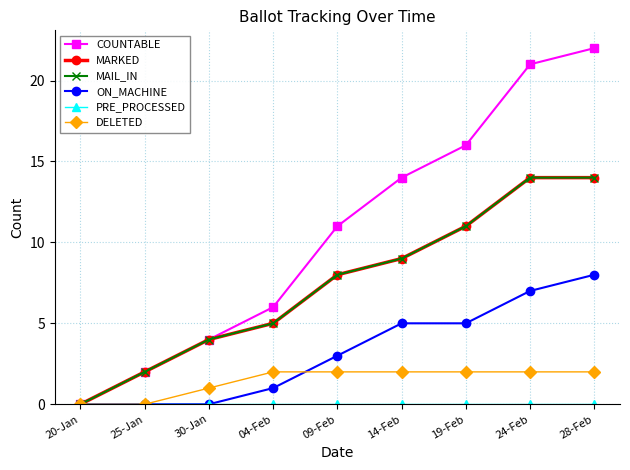

Is the value of MAIL_IN at 09-Feb greater than the value of DELETED at 14-Feb?

Yes